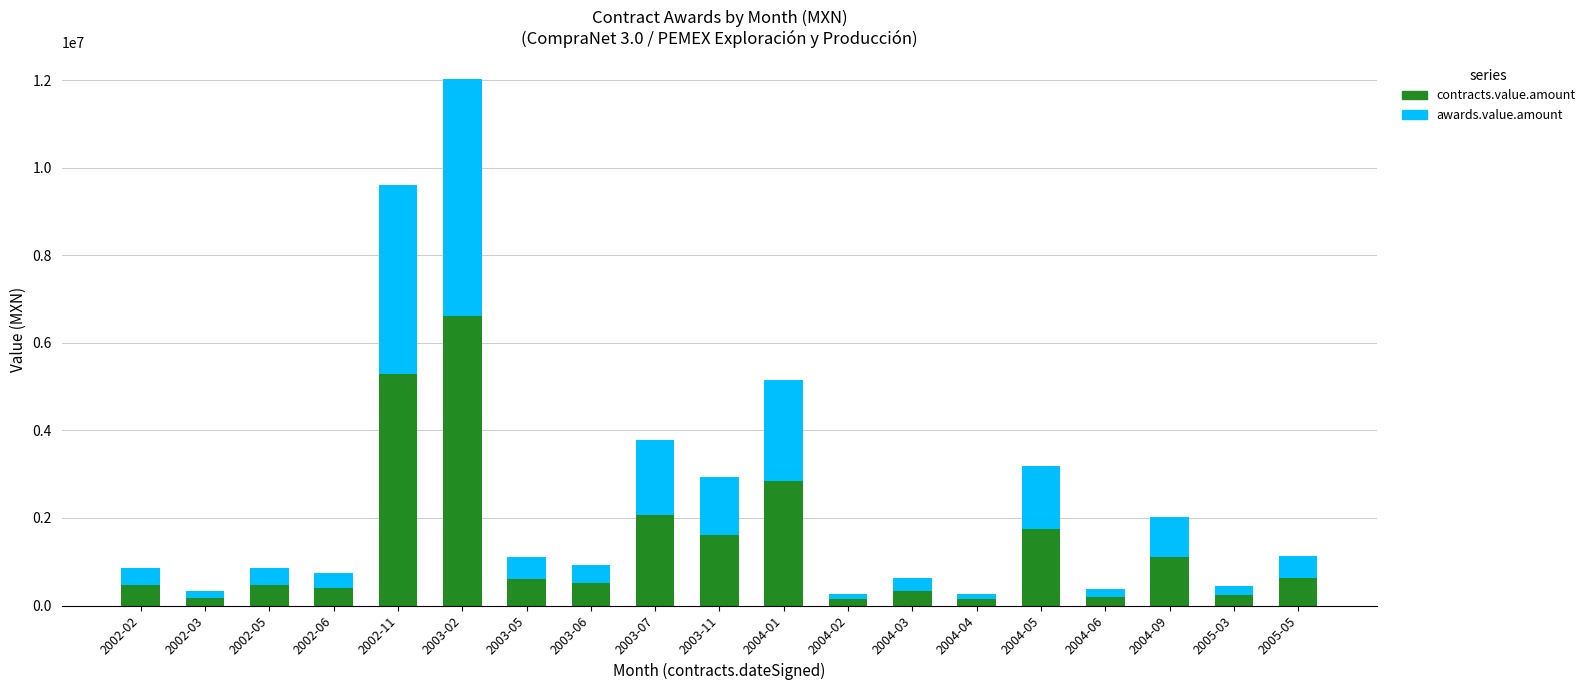

Are the bars grouped side by side (vs. stacked)?

No